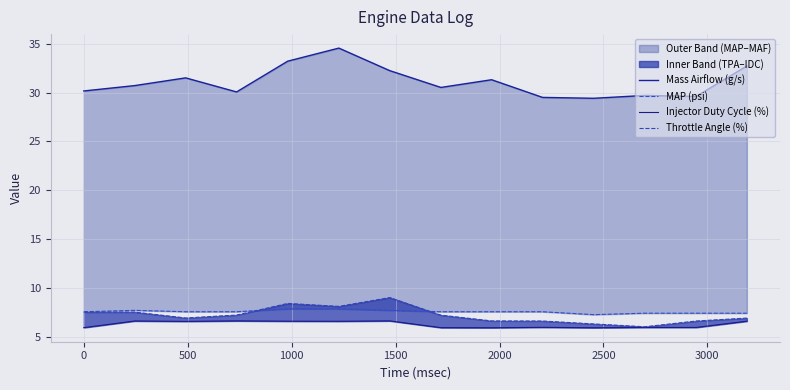

True or false: Injector Duty Cycle (%) and MAP (psi) intersect in this chart.

False